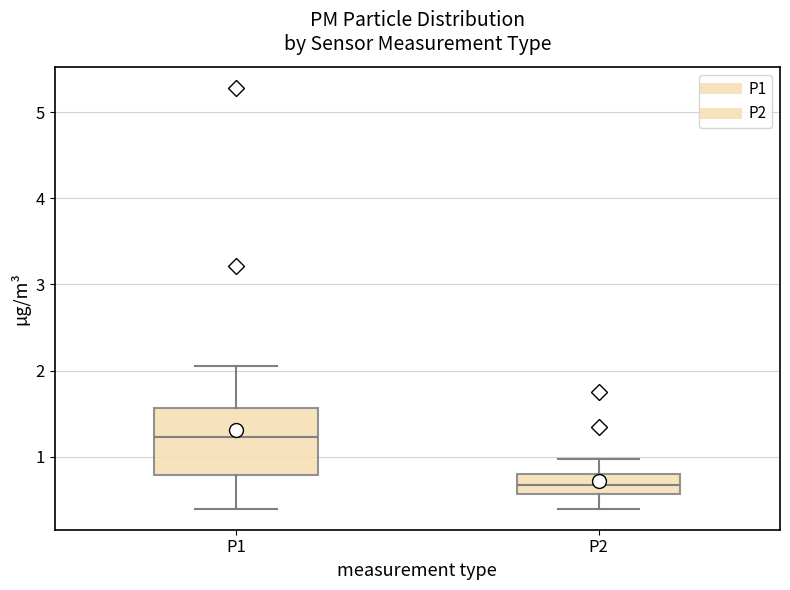

Which box has the lowest median line?

P2